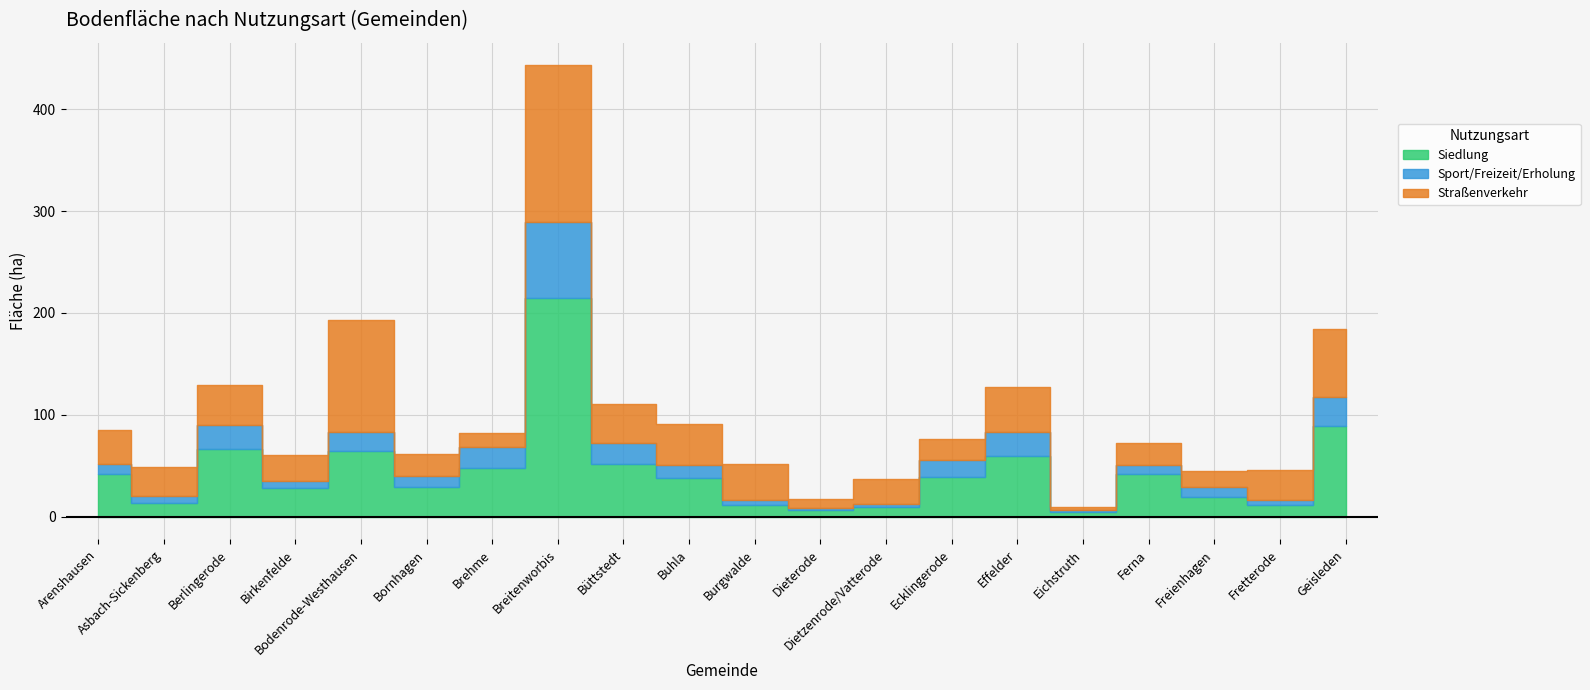

Is it true that Straßenverkehr equals 39 at Berlingerode?

True